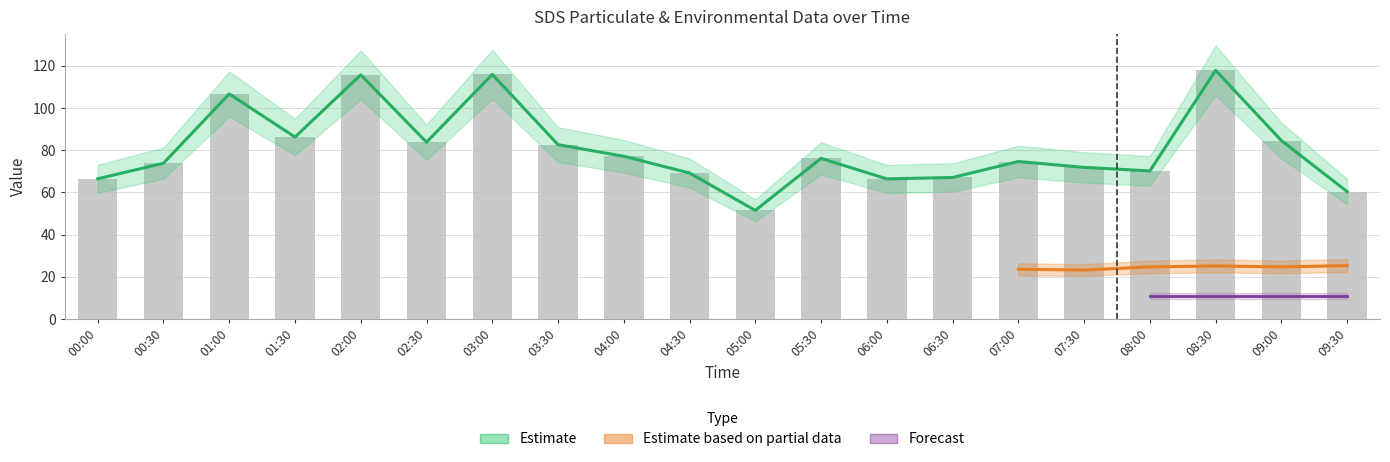

The SDS_P2 series shows 36.4 at 02:30. True or false?

False